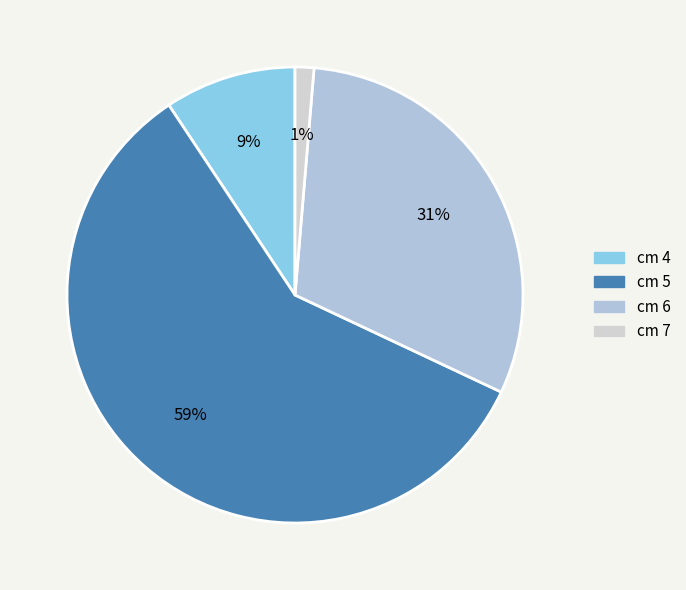

Rank the categories by value from highest to lowest.

cm 5, cm 6, cm 4, cm 7